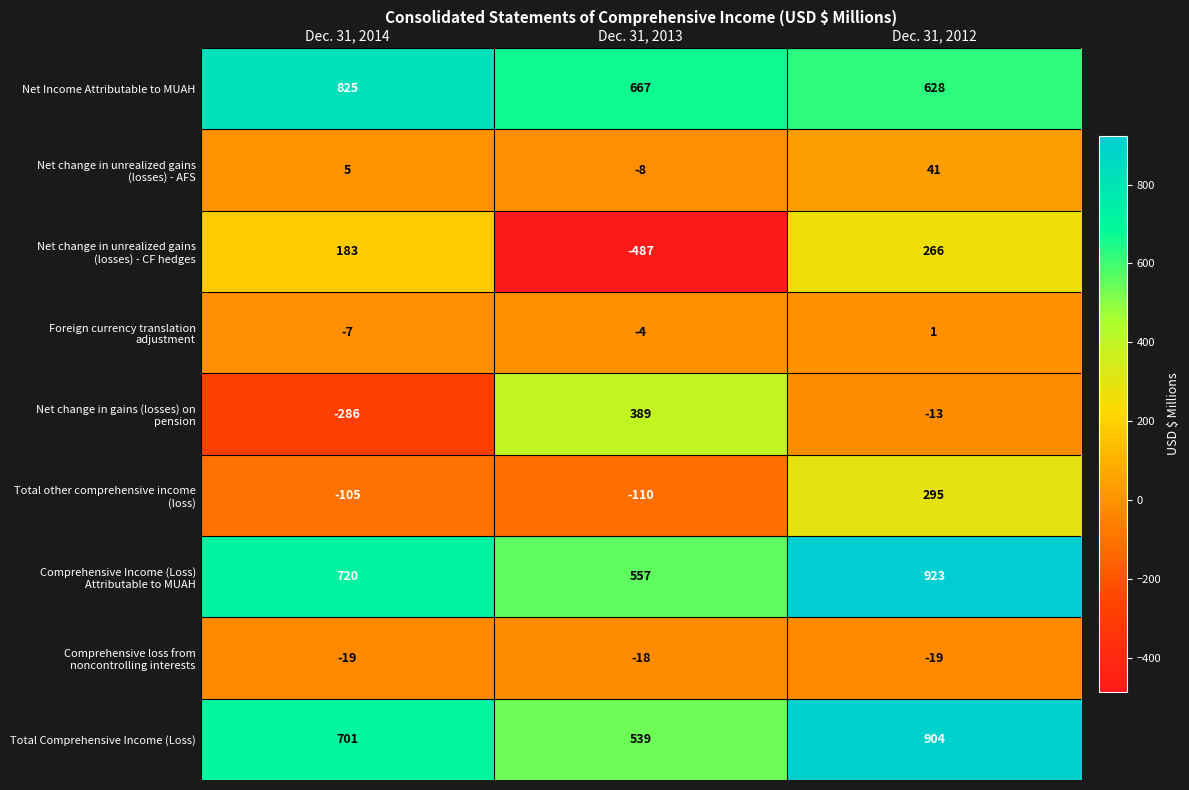

What is the difference between the highest and lowest values at Dec. 31, 2014?

1111